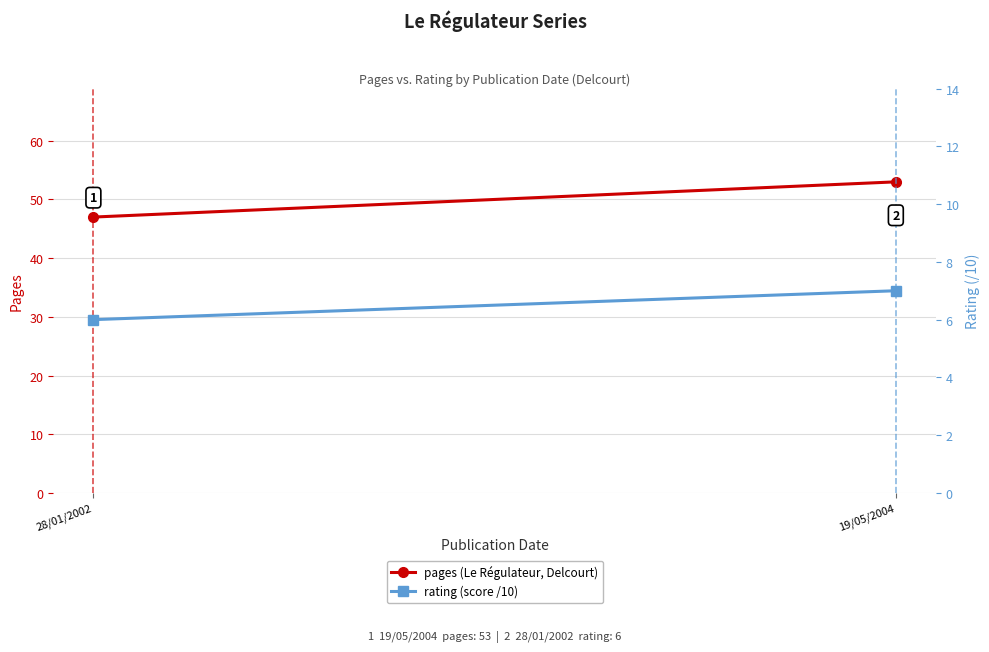

What is the average value of the rating (score /10) series?

6